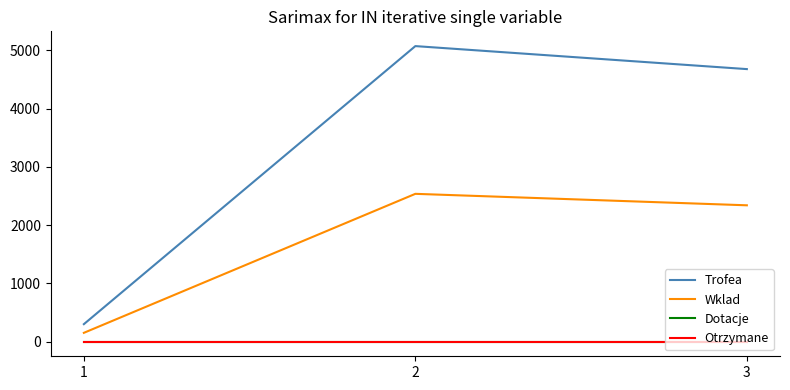

Is this an area chart (filled region under the line)?

No